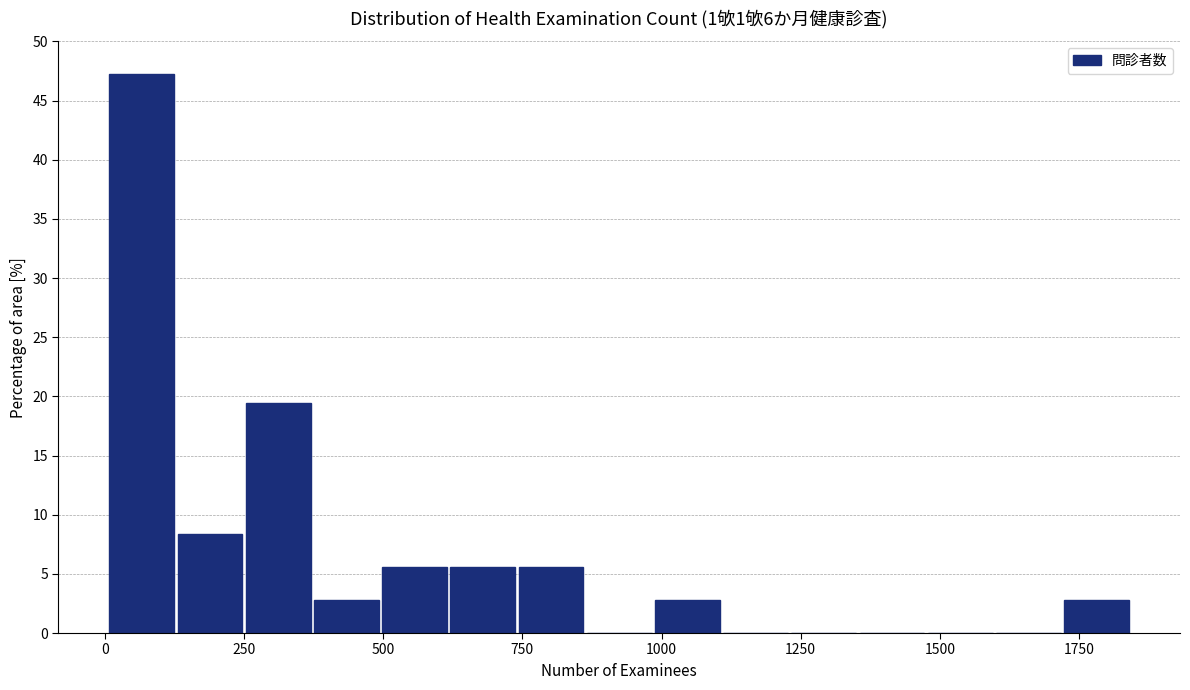

Read against the x-axis, roughly where is the centre of the tallest bar?

50